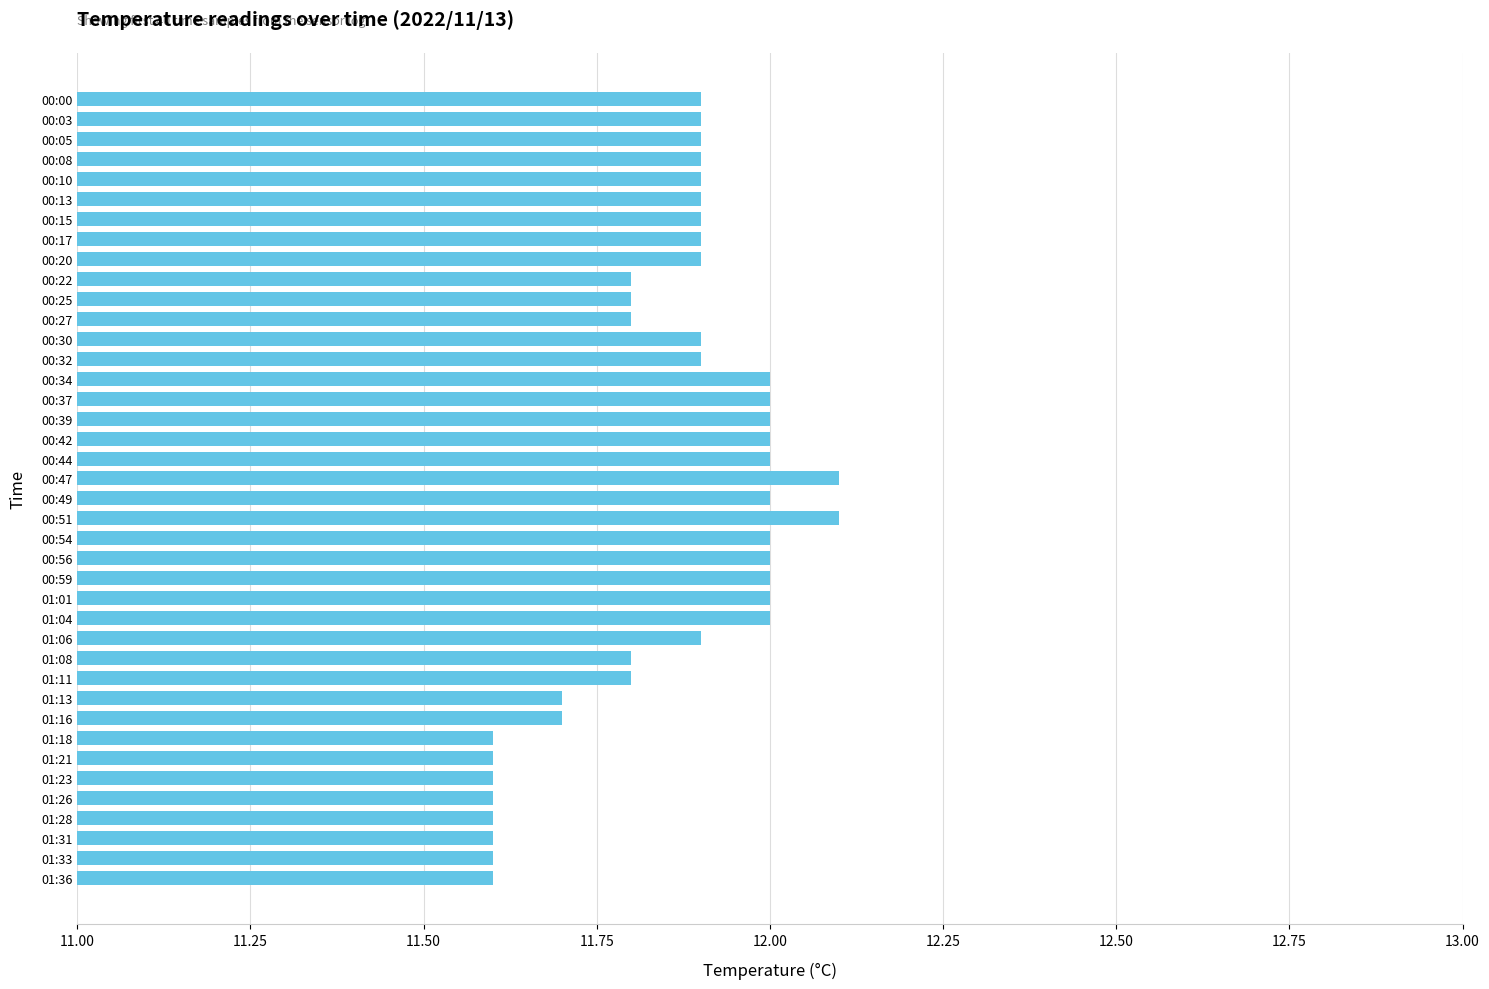

The chart shows a value of 11.6 at 01:21. True or false?

True